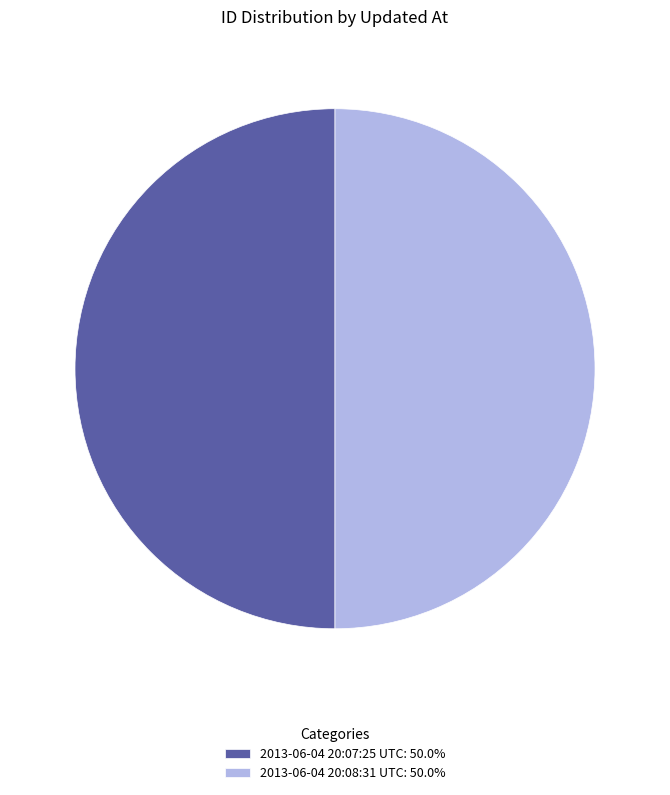

Approximately how many times larger is the value at 2013-06-04 20:08:31 UTC: 50.0% compared to 2013-06-04 20:07:25 UTC: 50.0%?

1.0